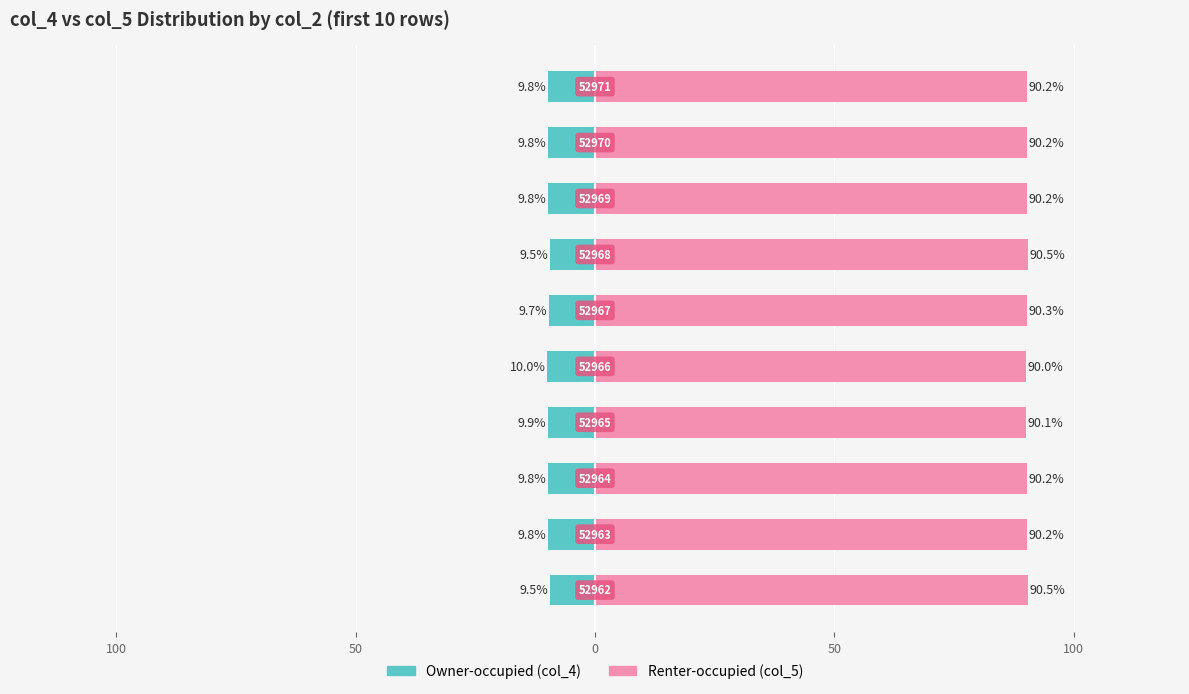

Which series has the largest total across all categories?

Renter-occupied